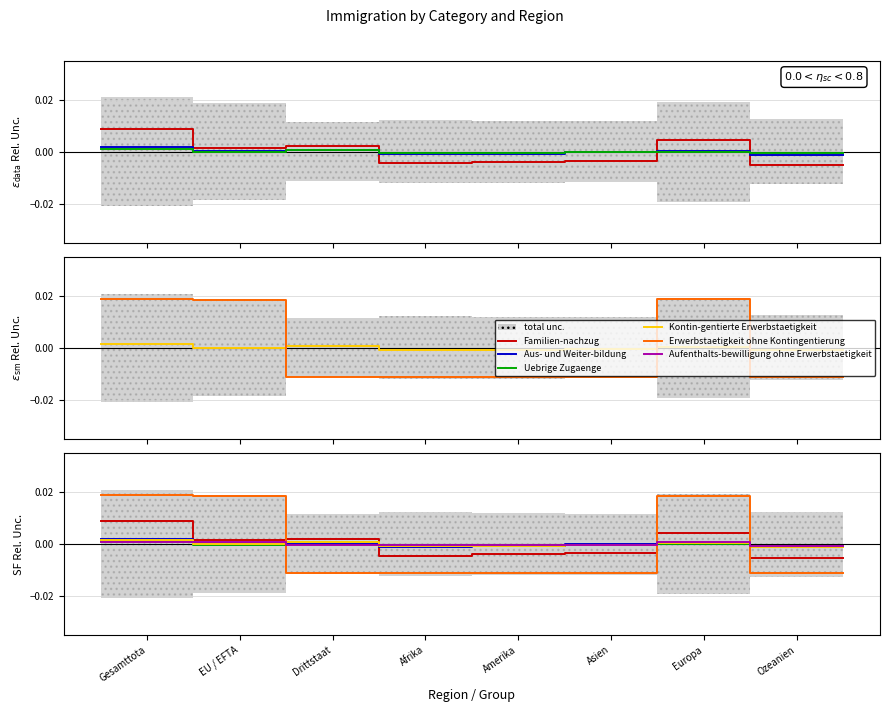

How many intersections are there between Aus- und Weiter-bildung and Kontin-gentierte Erwerbstaetigkeit?

3